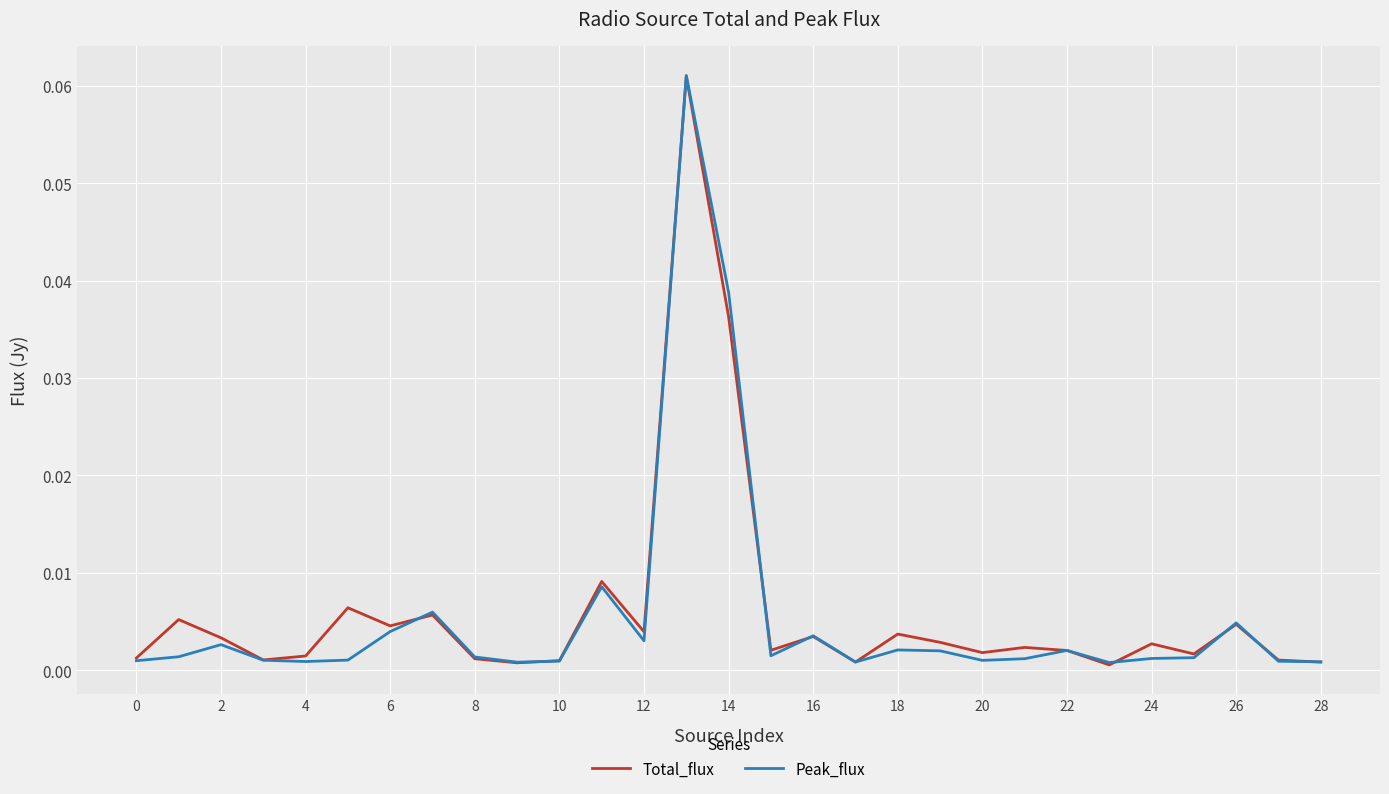

At which label is Total_flux closest to 0?

23